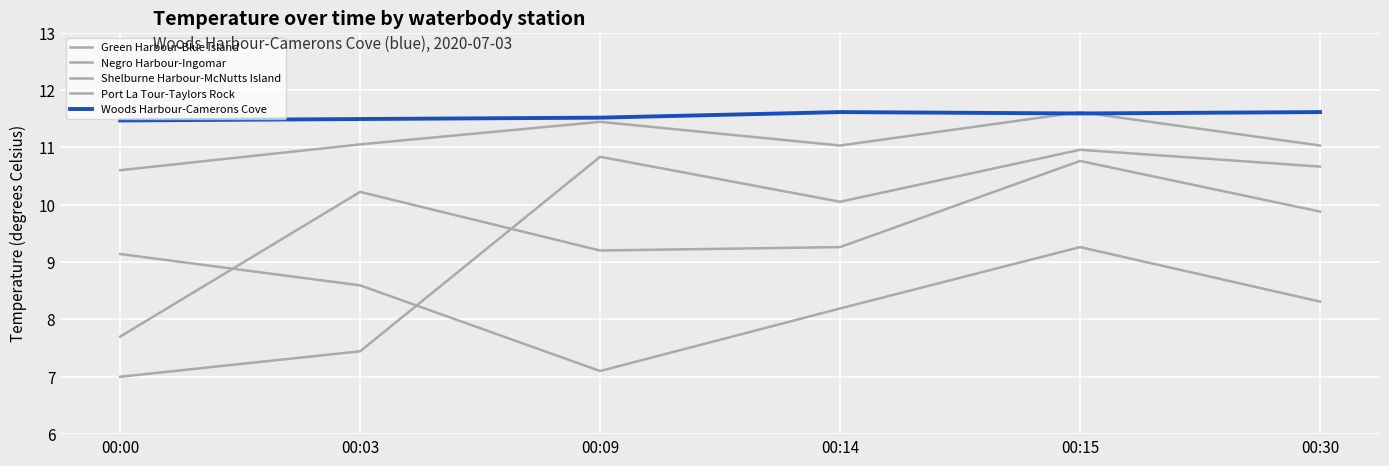

Reading right to left, list all the values displayed in this chart.

Green Harbour-Blue Island: 11.0	11.6	11.0	11.4	11.1	10.6
Negro Harbour-Ingomar: 9.9	10.8	9.3	9.2	10.2	7.7
Shelburne Harbour-McNutts Island: 8.3	9.3	8.2	7.1	8.6	9.1
Port La Tour-Taylors Rock: 10.7	11.0	10.1	10.8	7.4	7.0
Woods Harbour-Camerons Cove: 11.6	11.6	11.6	11.5	11.5	11.5